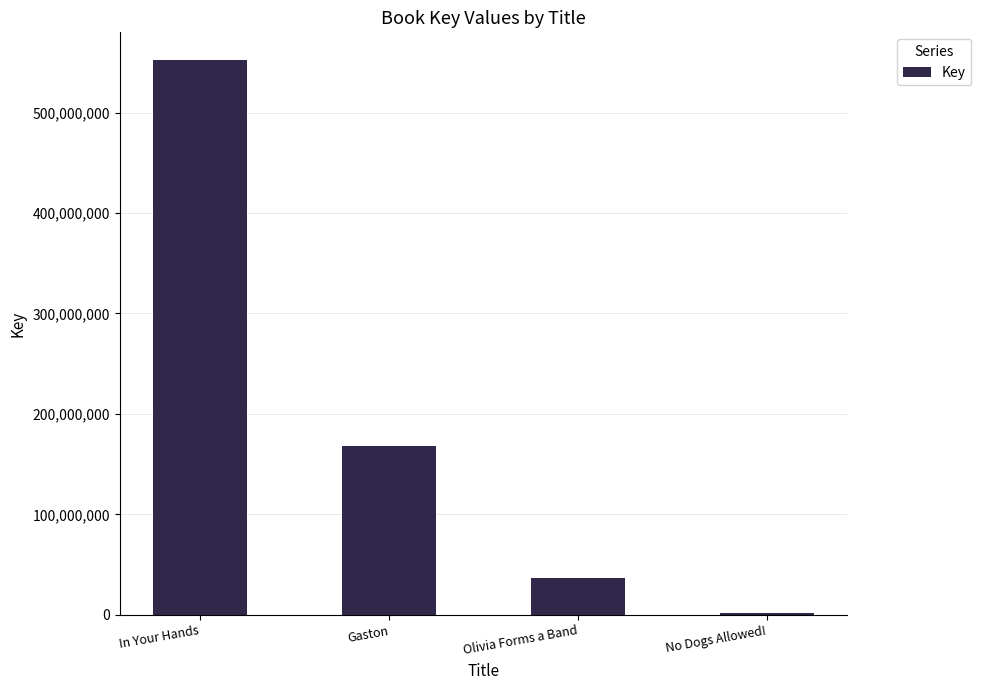

The chart shows a value of 36838158 at Olivia Forms a Band. True or false?

True